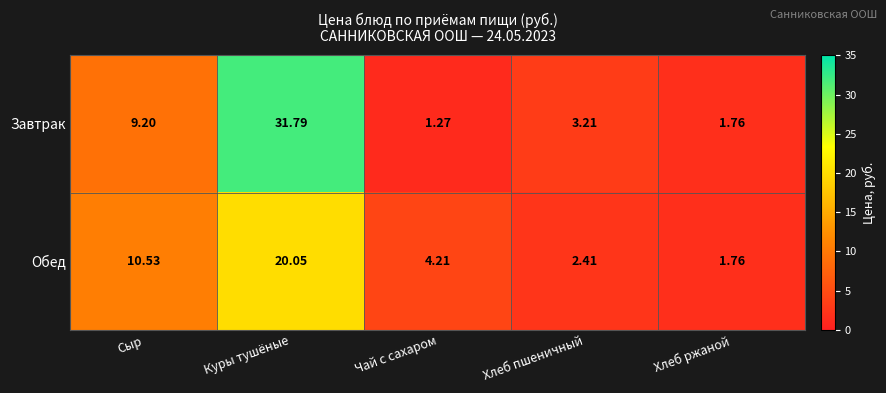

How many distinct data groups are displayed?

2